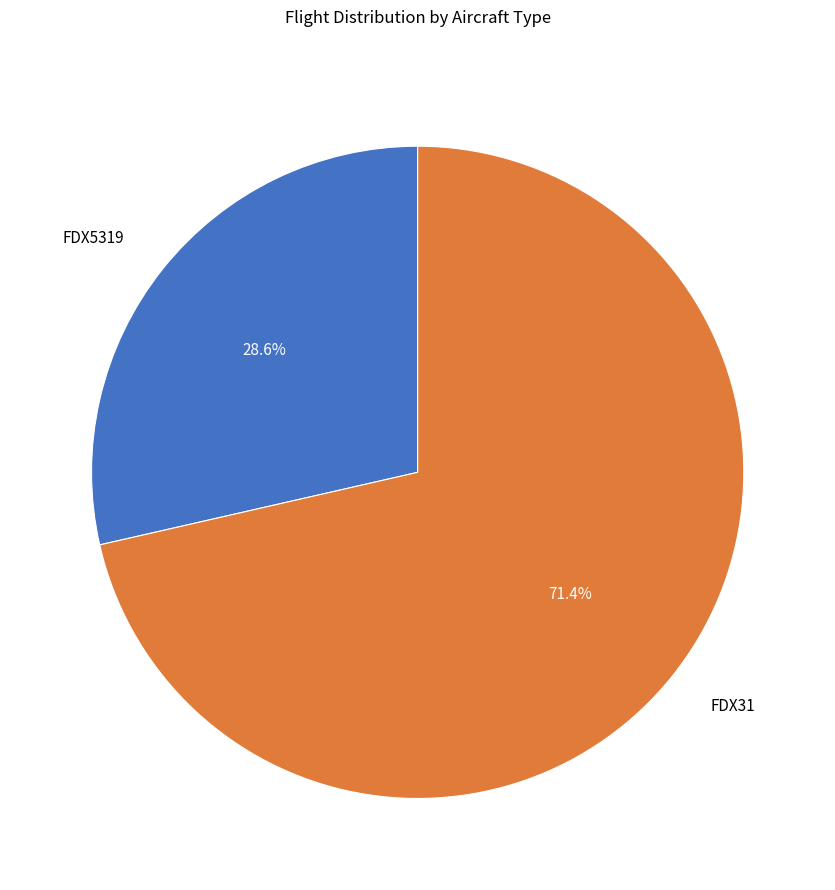

To the nearest percent, what is the combined percentage of FDX5319 and FDX31?

100%